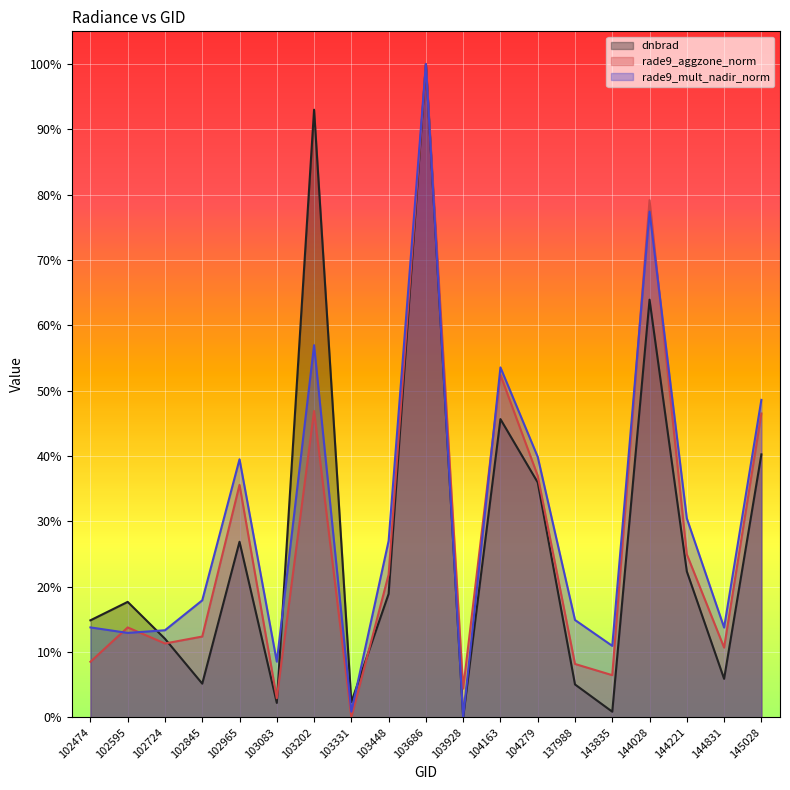

The rade9_mult_nadir_norm series shows 0.2 at 102724. True or false?

False